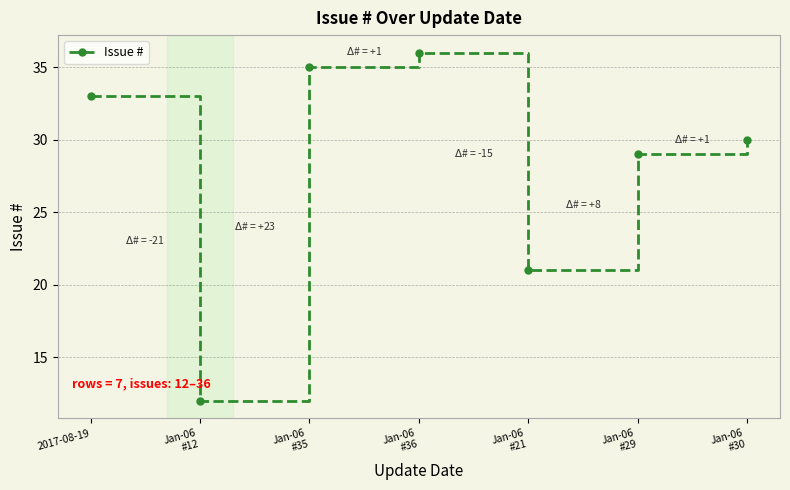

What is the difference between the second highest and minimum values?

23